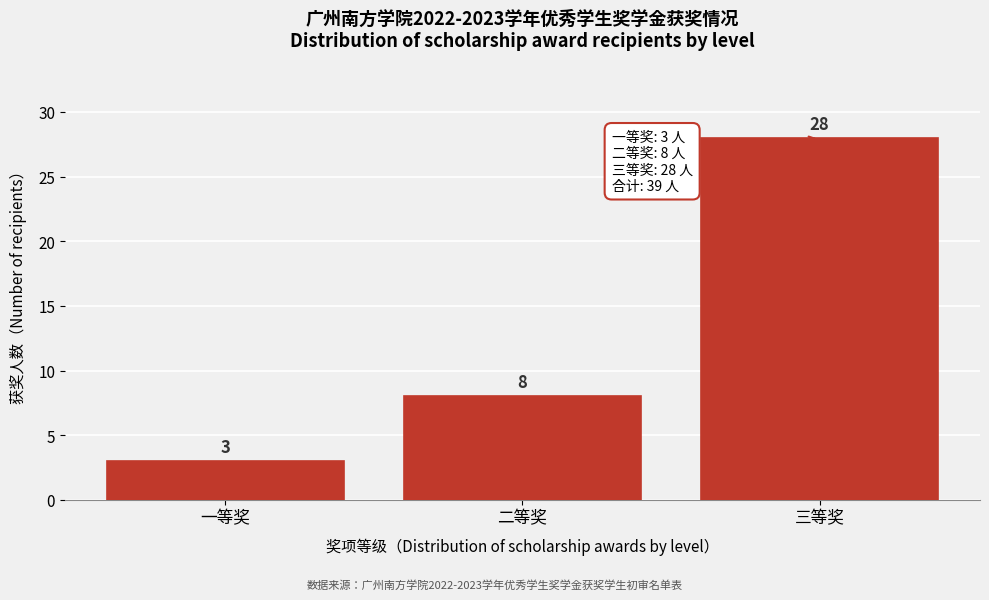

Reading right to left, what are all the values shown in this chart?

28	8	3